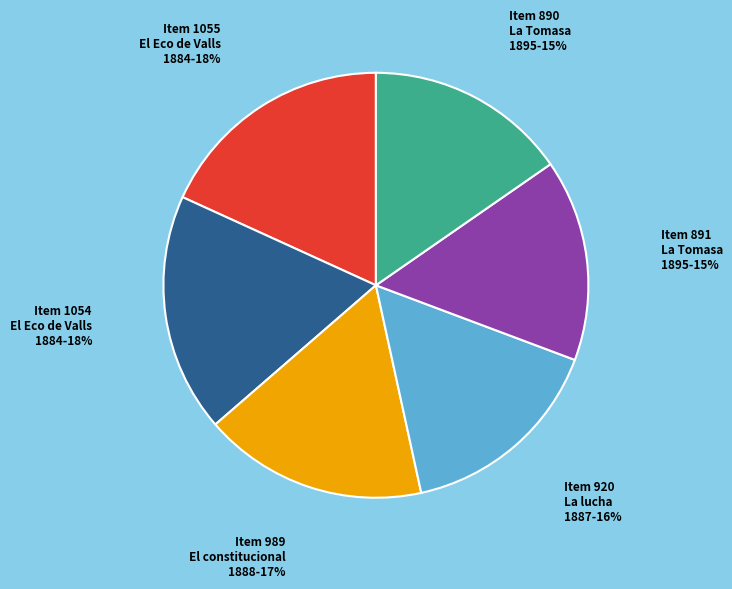

Is there a majority slice in this chart?

No